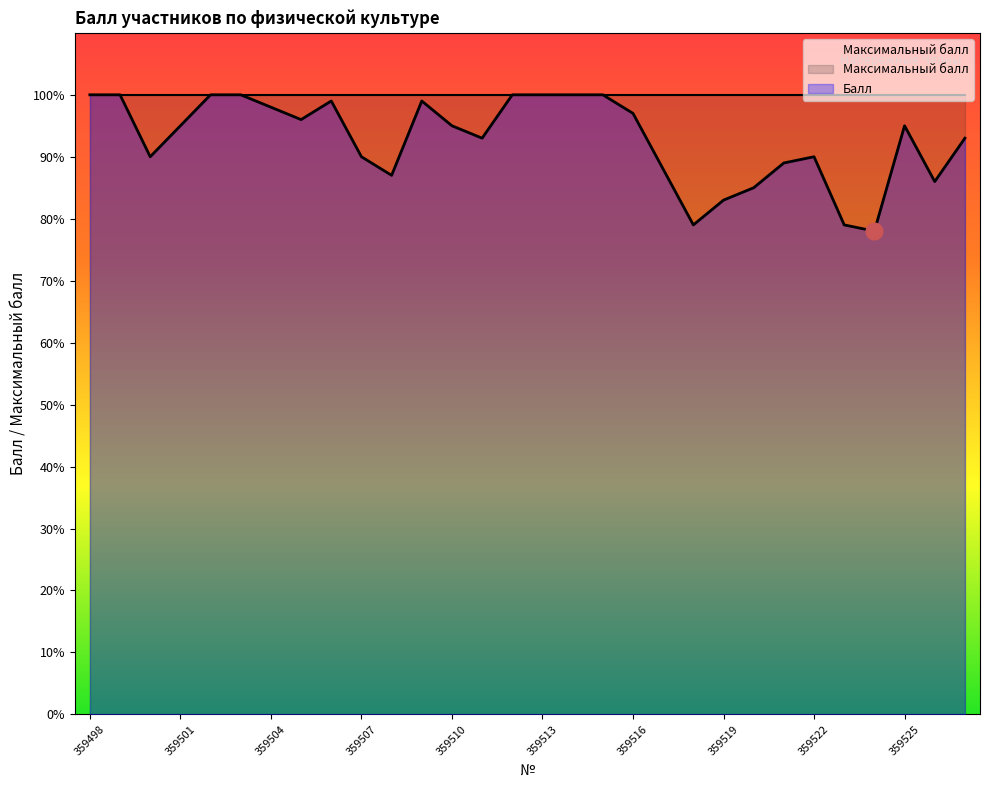

Where is the first local minimum?

359500